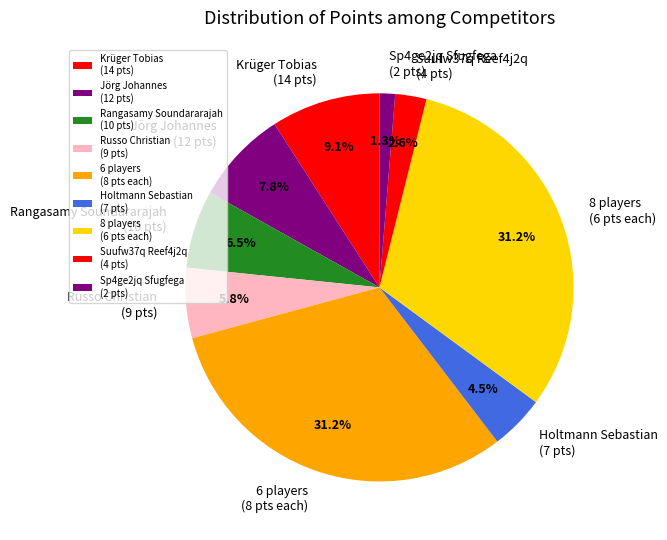

Between Russo Christian (9 pts) and 8 players (6 pts each), which is larger?

8 players (6 pts each)